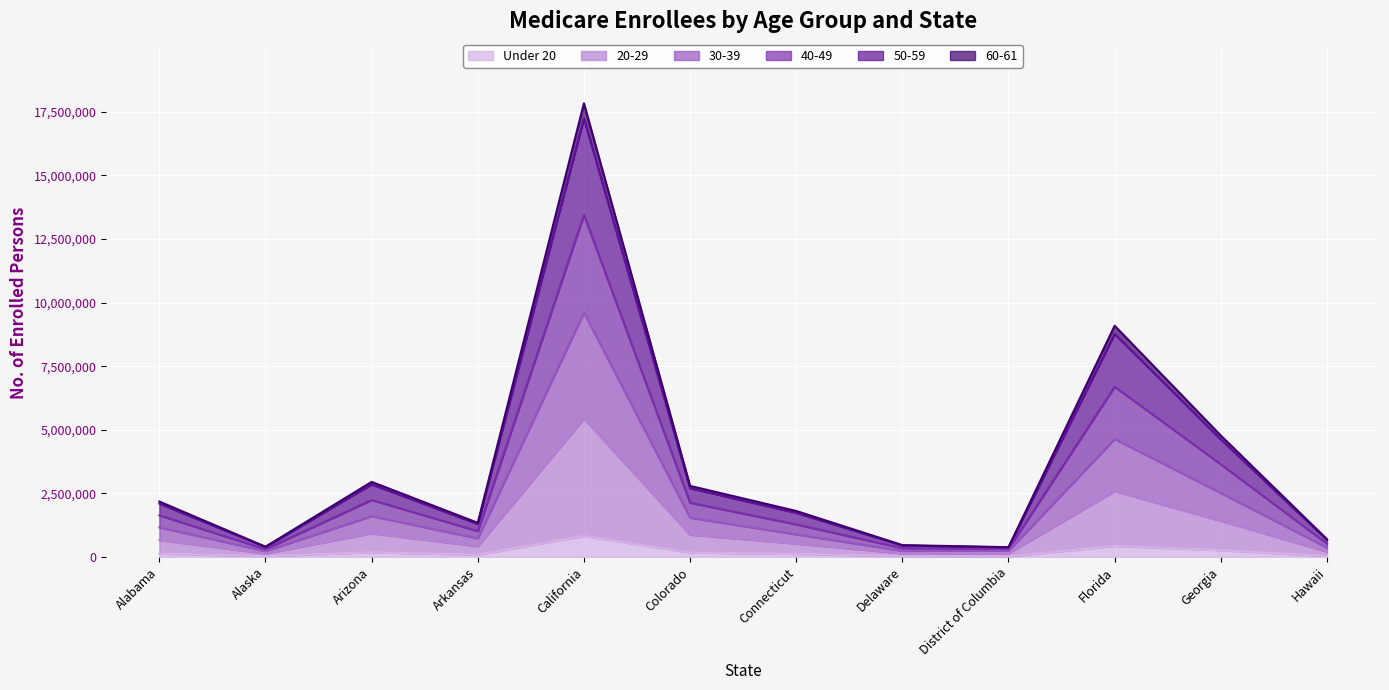

At which category is the sum across all series the highest?

California